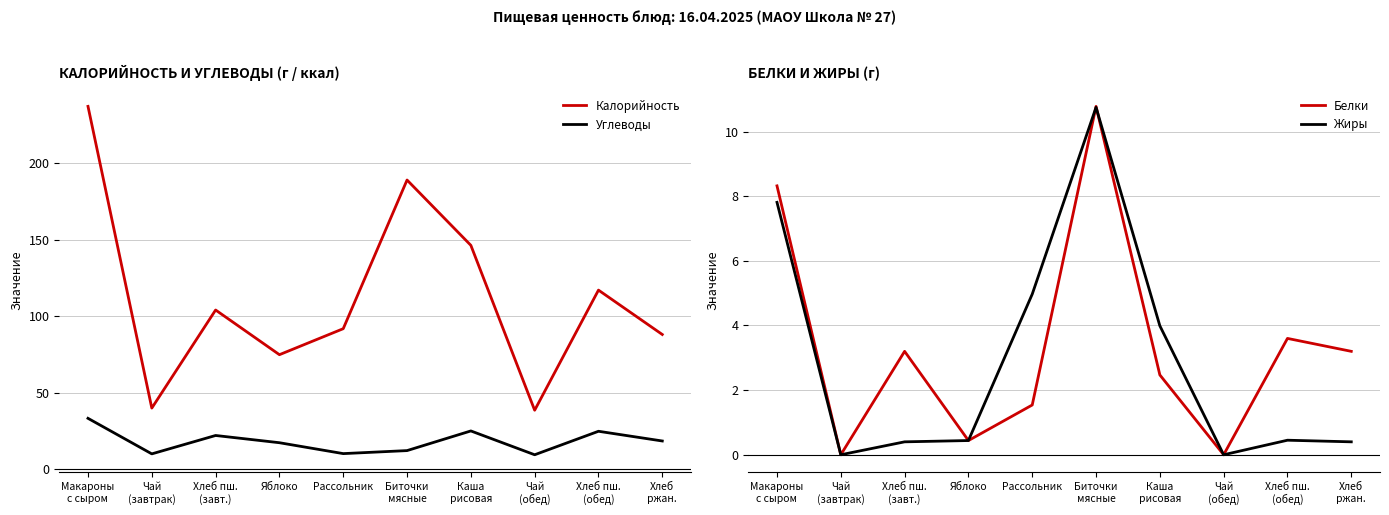

How many lines are shown in the chart?

4